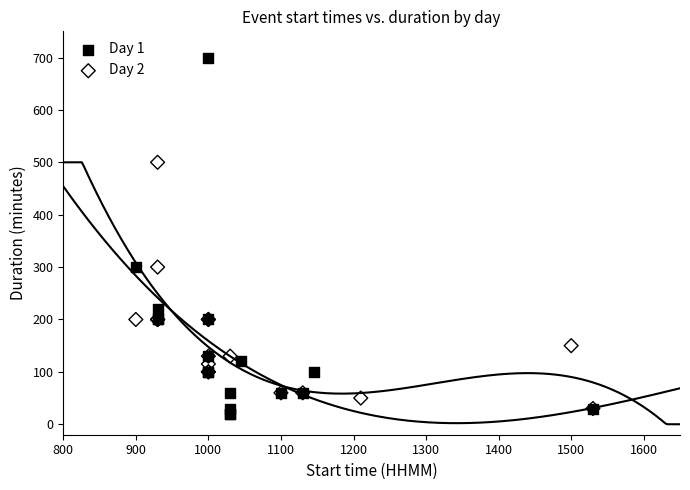

Which series contains the highest Y value?

Day 1